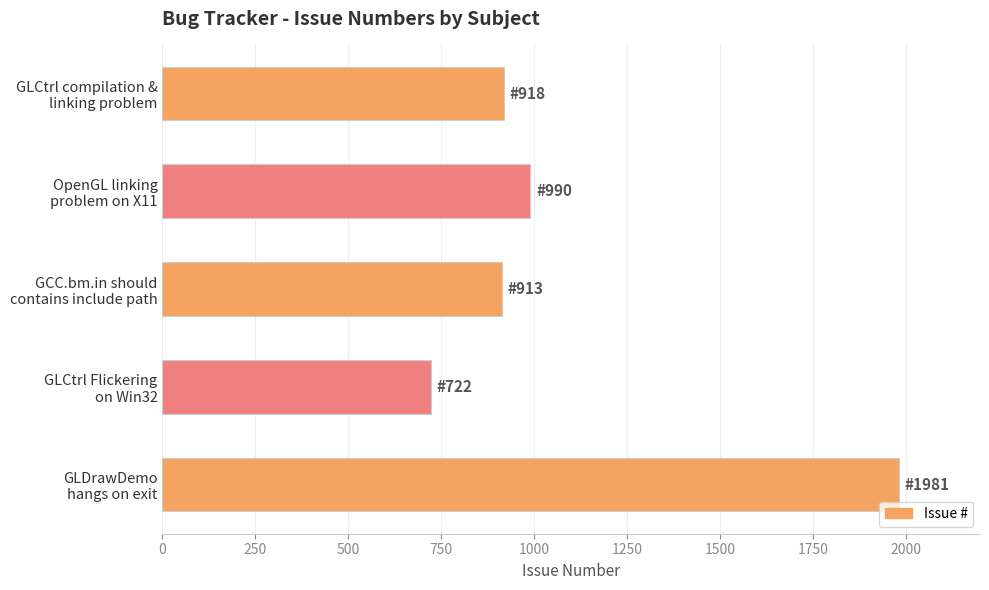

Which category has the highest value across all series?

GLDrawDemo
hangs on exit